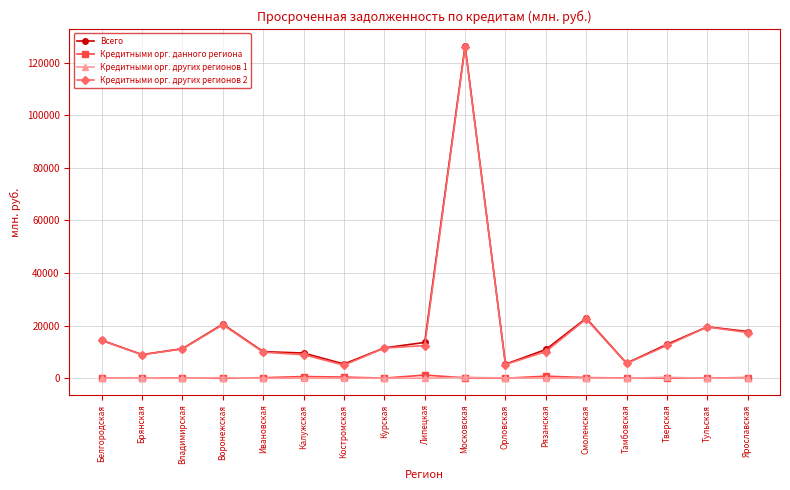

What is the sum of all Кредитными орг. других регионов 1 values?

1309